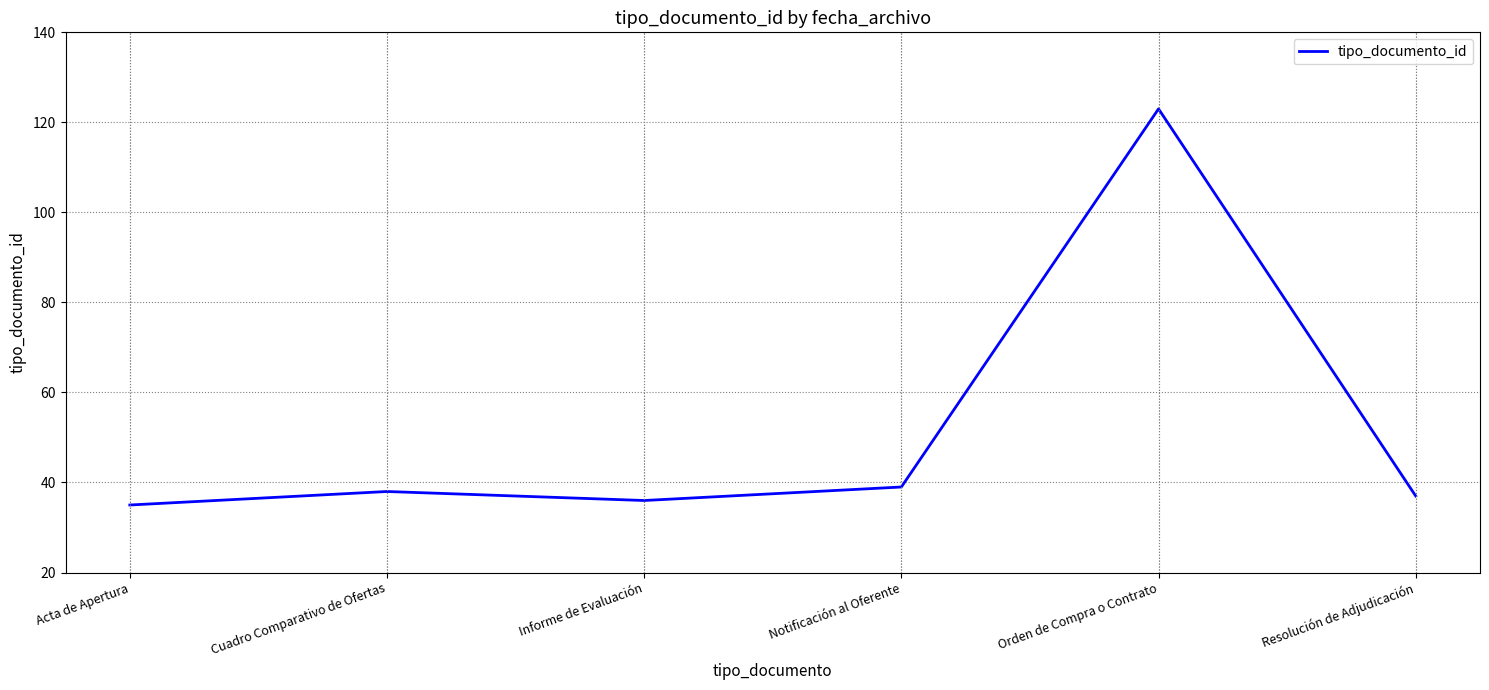

What is the ratio of the value at Informe de Evaluación to the value at Resolución de Adjudicación?

1.0